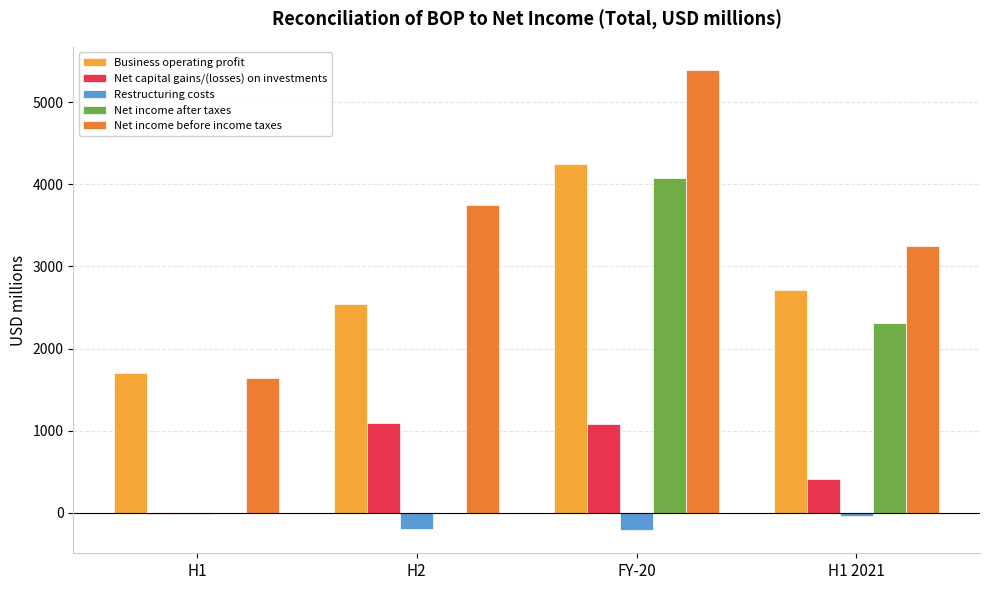

True or false: Net income before income taxes has a value of 8463.7 at FY-20.

False